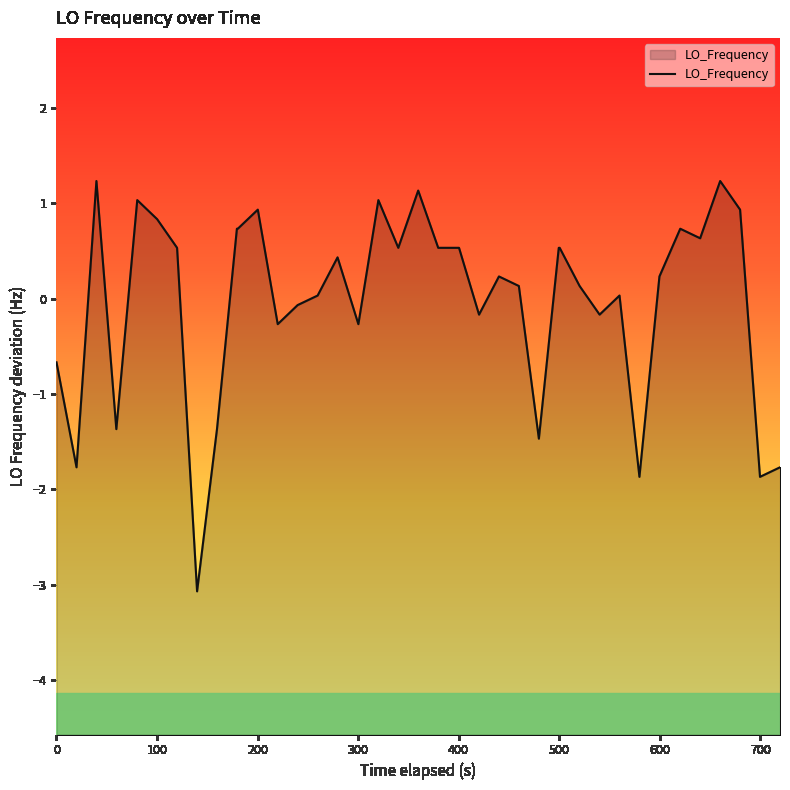

What is the smallest value displayed?

-3.1